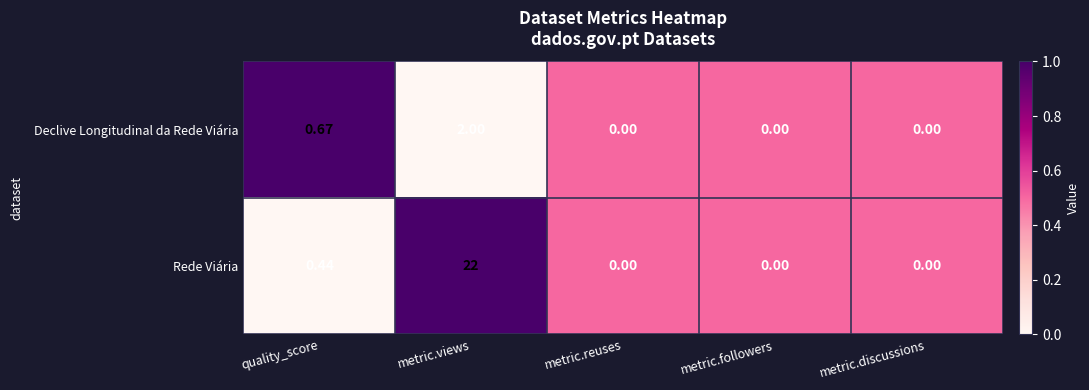

At which category is the sum across all series the highest?

metric.views